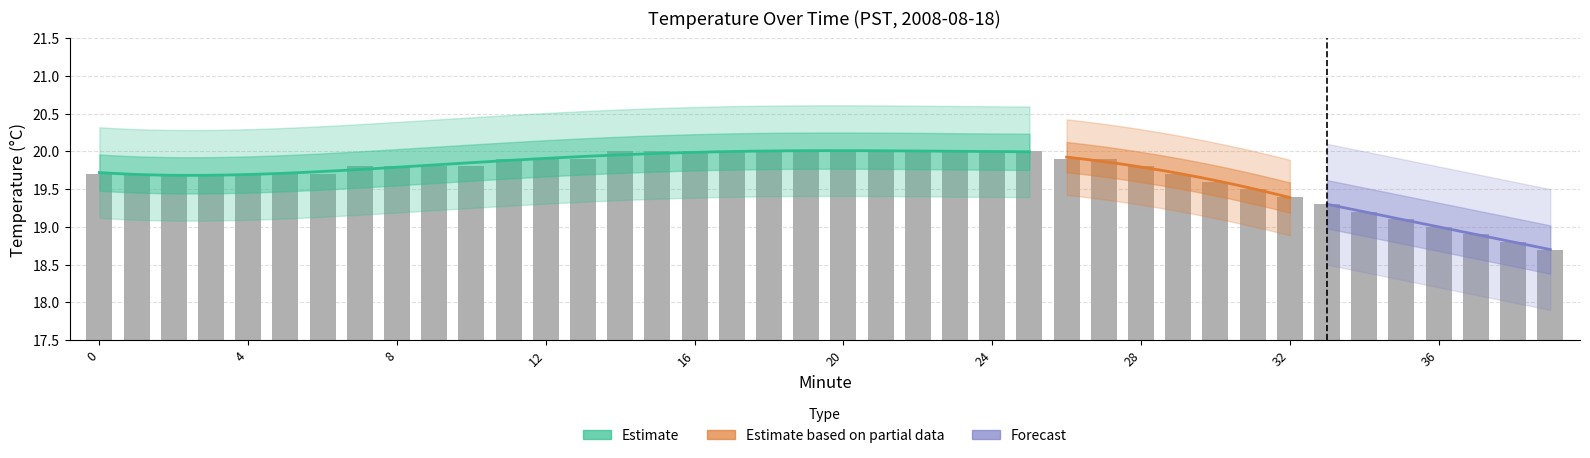

How many bars are there in total?

40